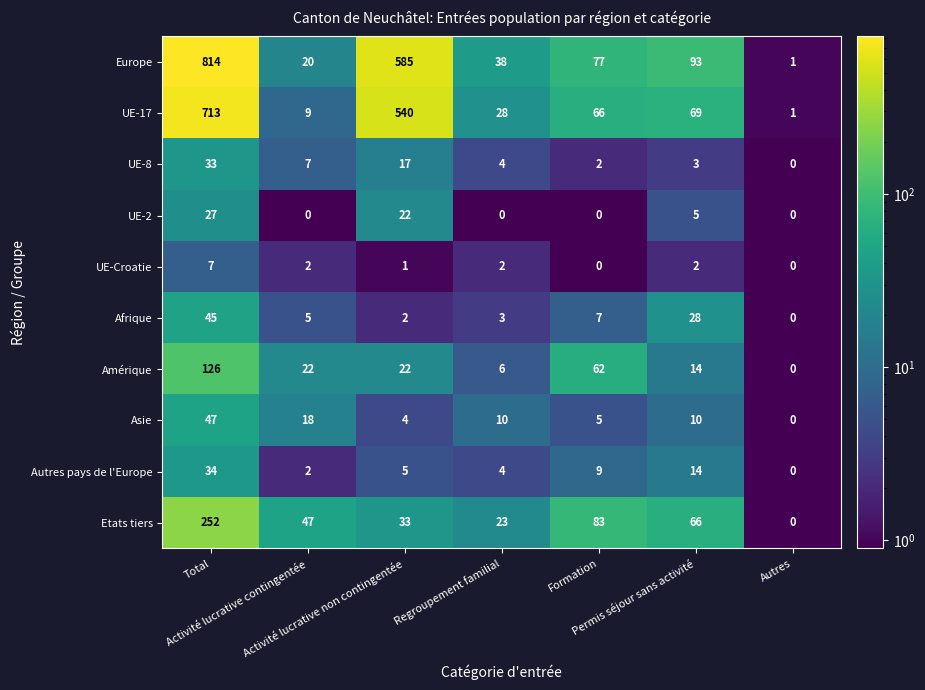

What is the difference between the second highest and second lowest values in the UE-2 series?

22